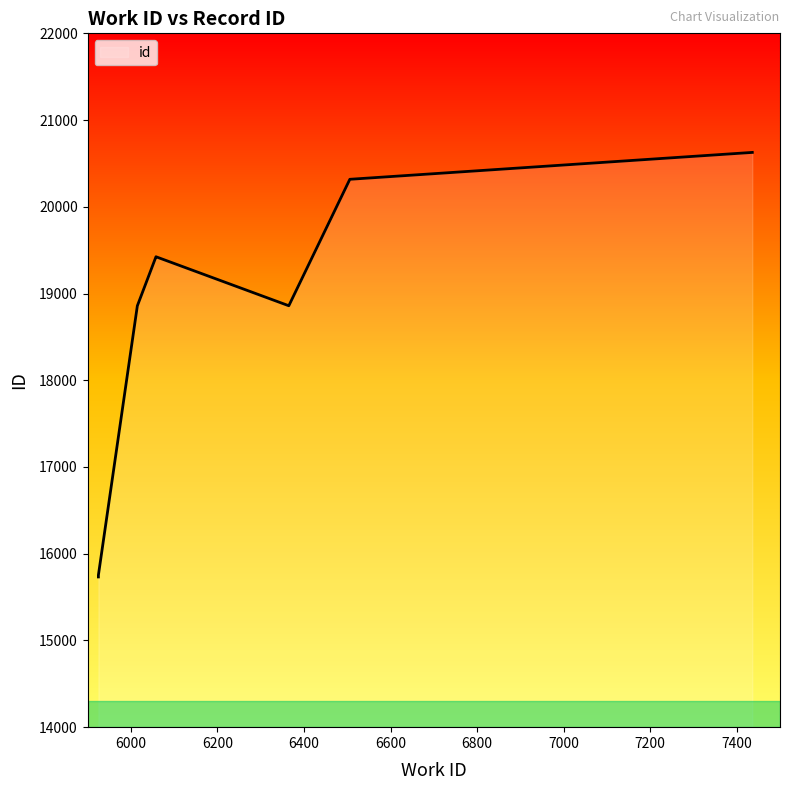

Does the chart display data point markers on the line(s)?

No